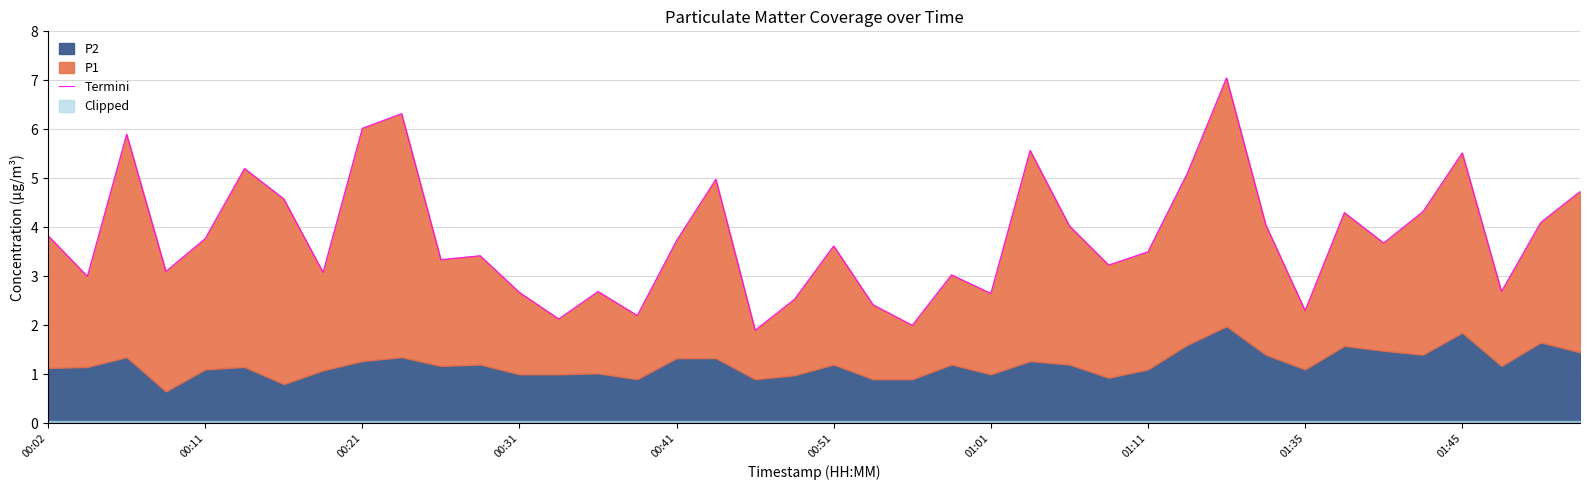

What is the value of the 18th point from the left?

5.0